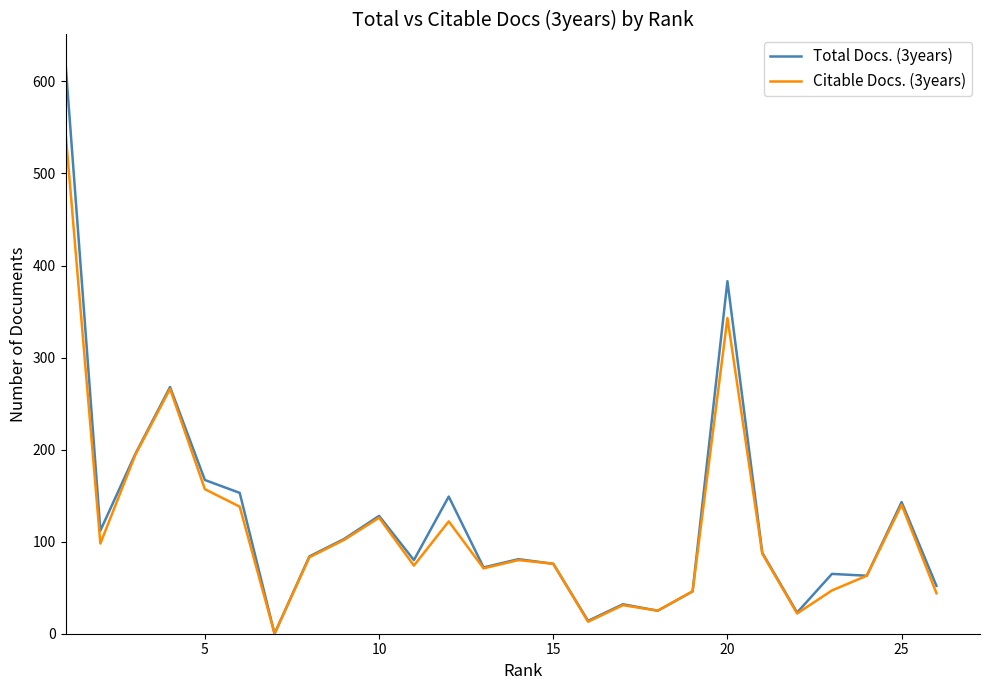

Which series has the largest range (max minus min)?

Total Docs. (3years)